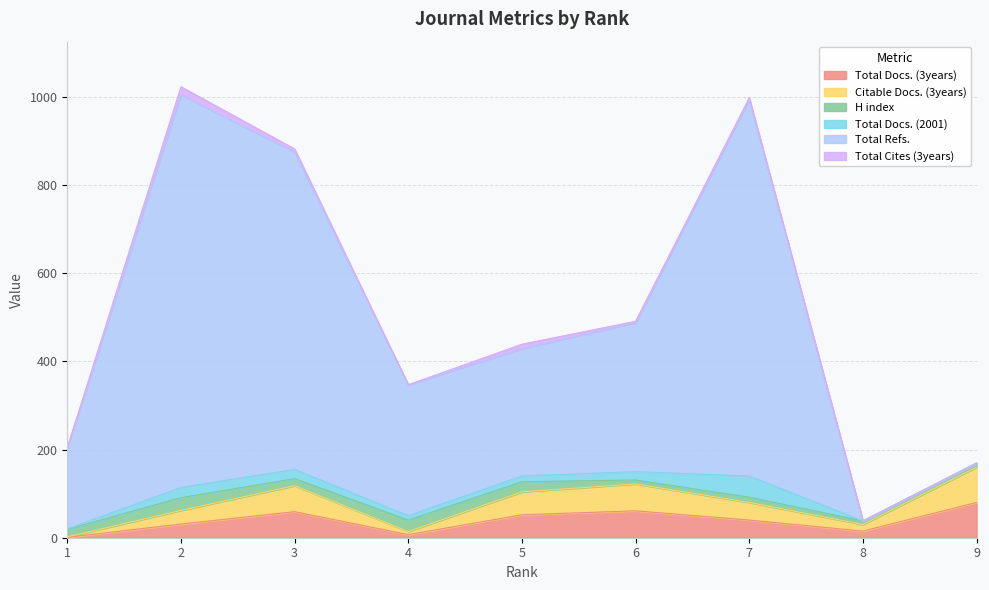

In Total Docs. (3years), how many points are lower than both neighbors (excluding endpoints)?

2